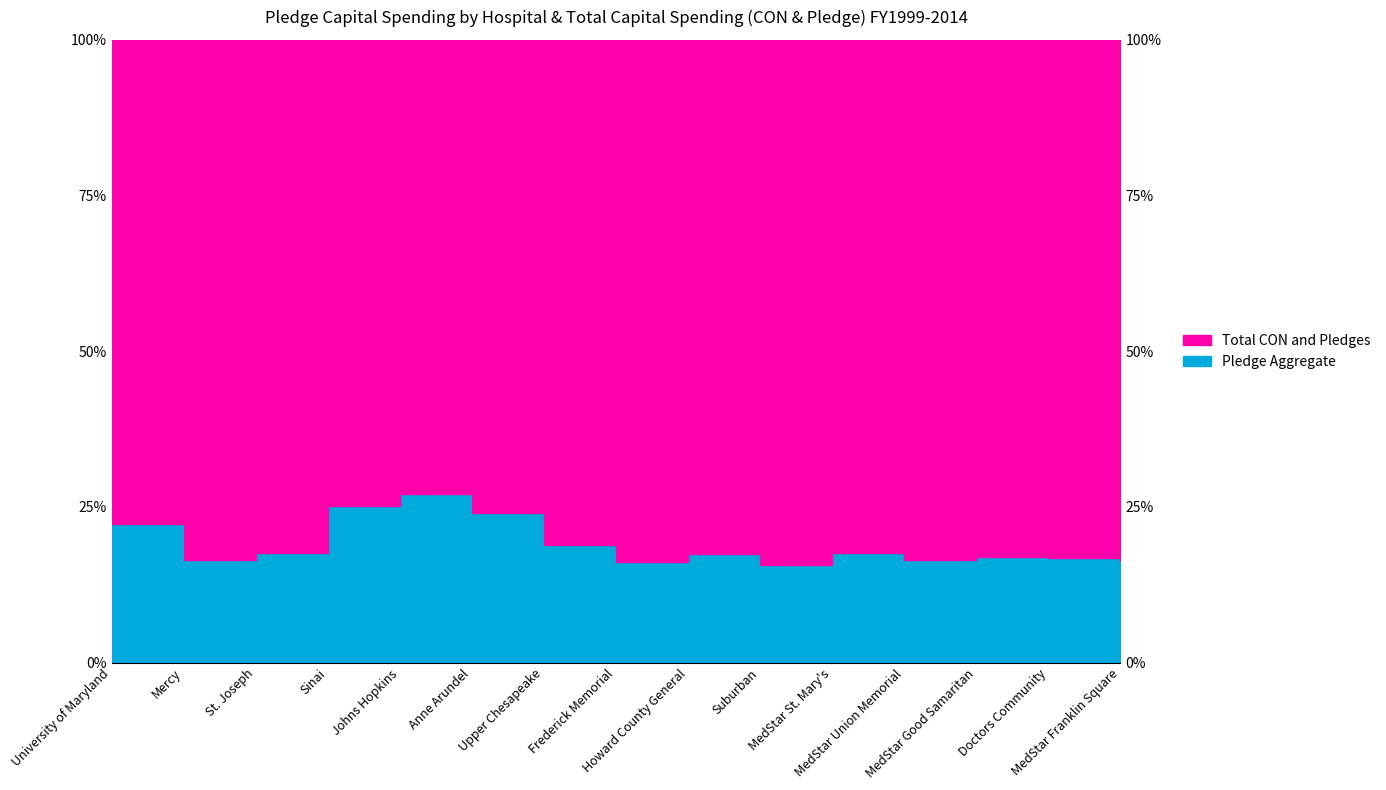

What is the label of the 5th point from the right?

MedStar St. Mary's